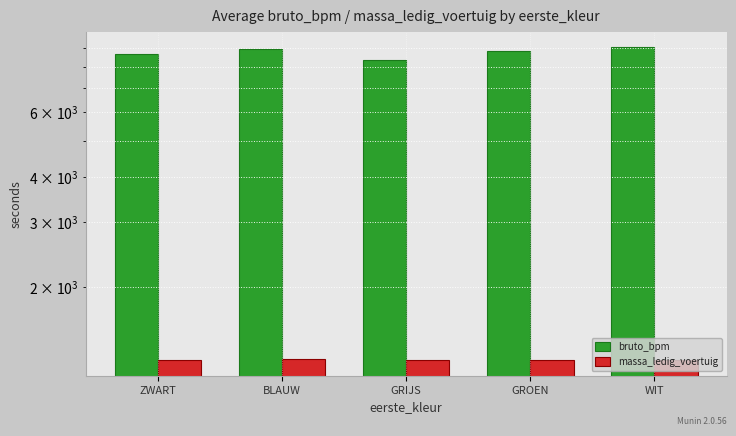

How many groups of bars are there?

5